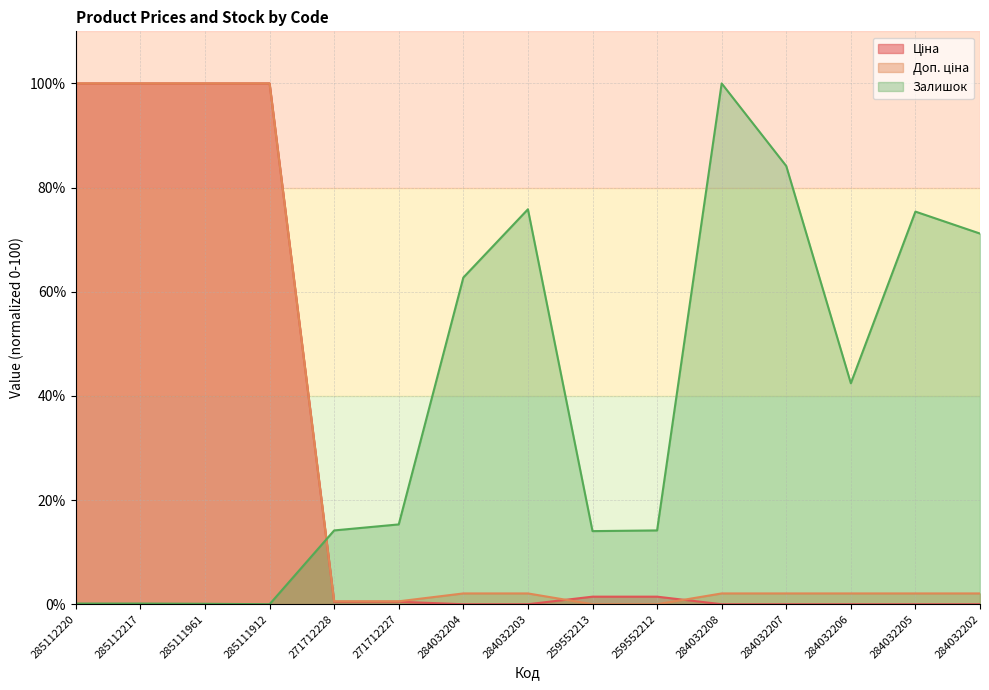

Reading left to right, transcribe all the data shown in this chart.

Ціна: 285112220=100.0	285112217=100.0	285111961=100.0	285111912=100.0	271712228=0.5	271712227=0.5	284032204=0.0	284032203=0.0	259552213=1.5	259552212=1.5	284032208=0.0	284032207=0.0	284032206=0.0	284032205=0.0	284032202=0.0
Доп. ціна: 285112220=100.0	285112217=100.0	285111961=100.0	285111912=100.0	271712228=0.6	271712227=0.6	284032204=2.1	284032203=2.1	259552213=0.0	259552212=0.0	284032208=2.1	284032207=2.1	284032206=2.1	284032205=2.1	284032202=2.1
Залишок: 285112220=0.1	285112217=0.1	285111961=0.1	285111912=0.0	271712228=14.2	271712227=15.3	284032204=62.7	284032203=75.8	259552213=14.0	259552212=14.2	284032208=100.0	284032207=84.1	284032206=42.4	284032205=75.4	284032202=71.2